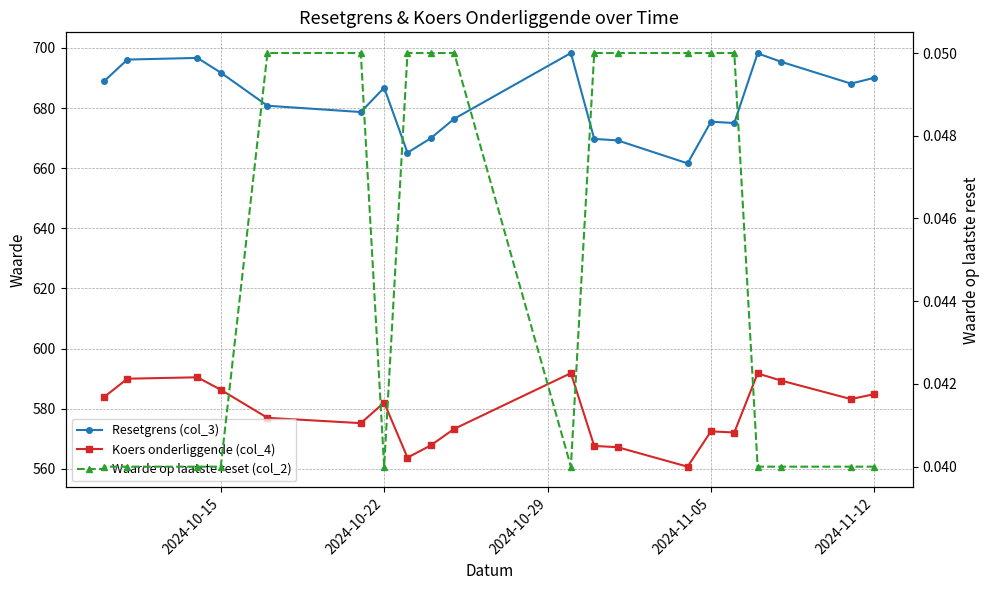

True or false: Resetgrens (col_3) and Waarde op laatste reset (col_2) intersect in this chart.

False